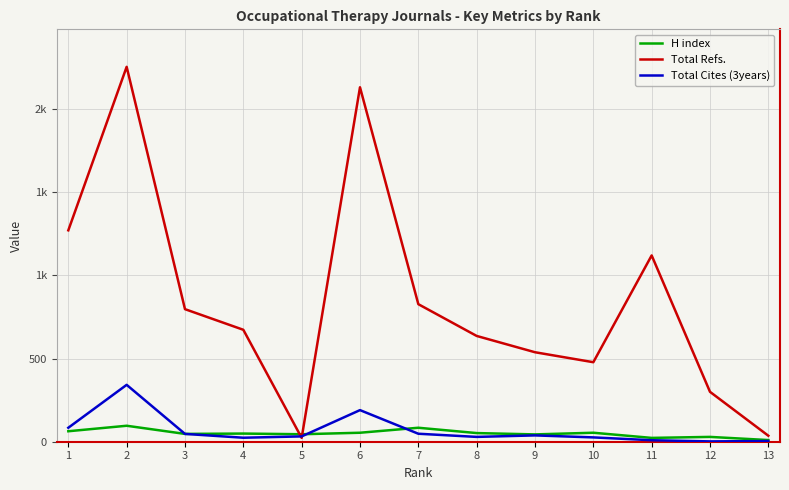

Does the chart display data point markers on the line(s)?

No